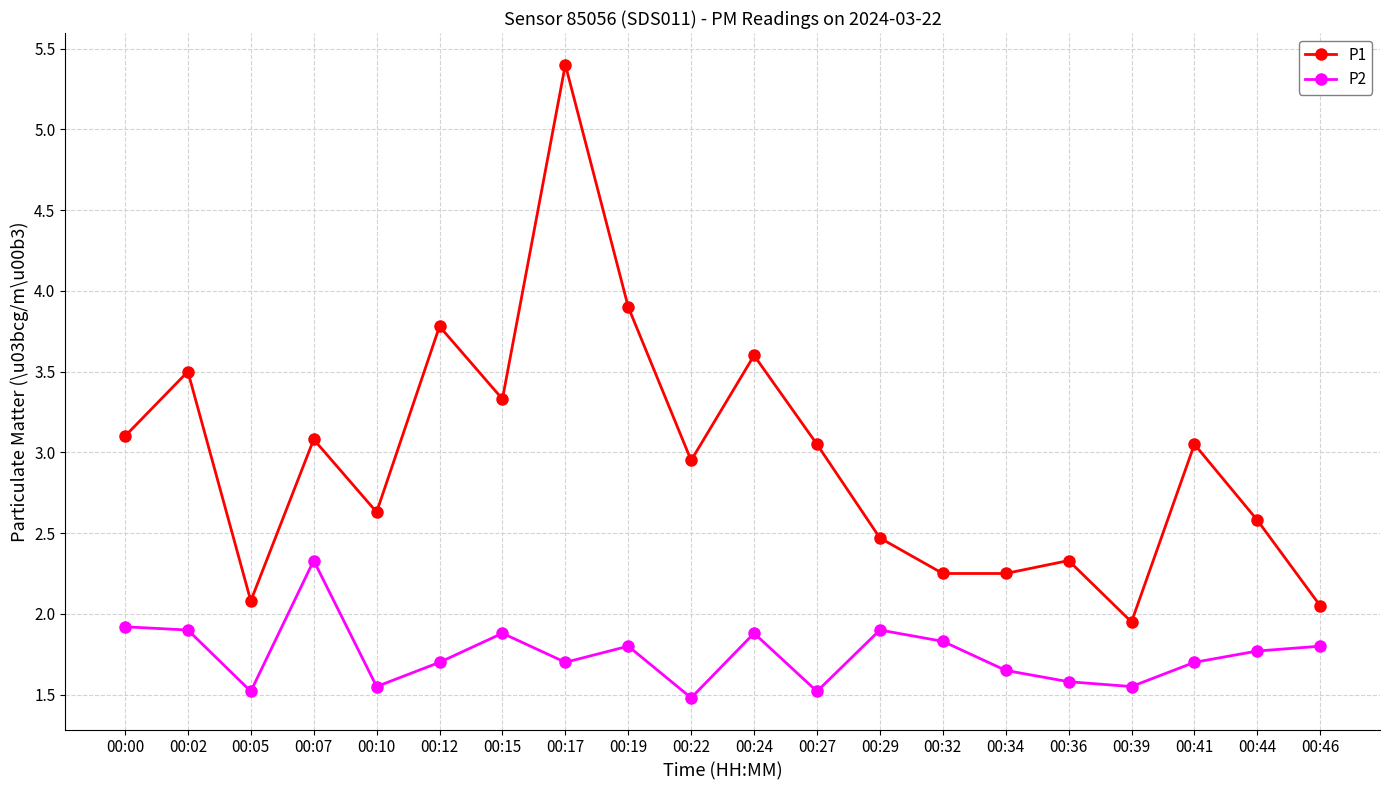

In P2, how many points are higher than both neighbors (excluding endpoints)?

5